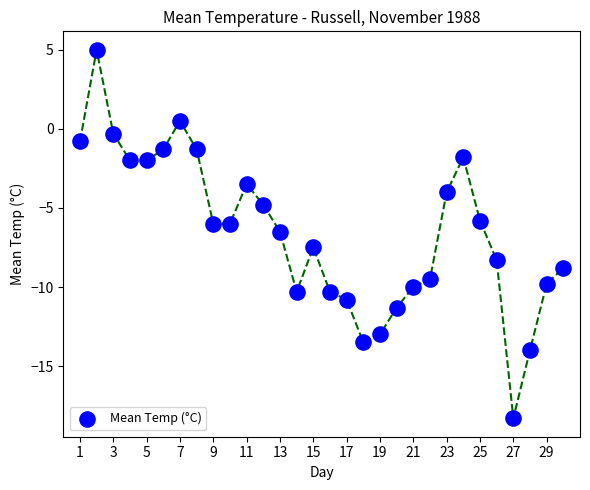

What is the range of X values (max minus min)?

29.0